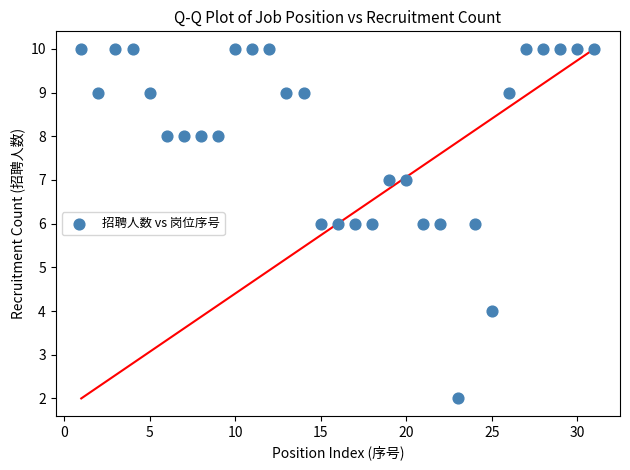

What is the range of X values (max minus min)?

30